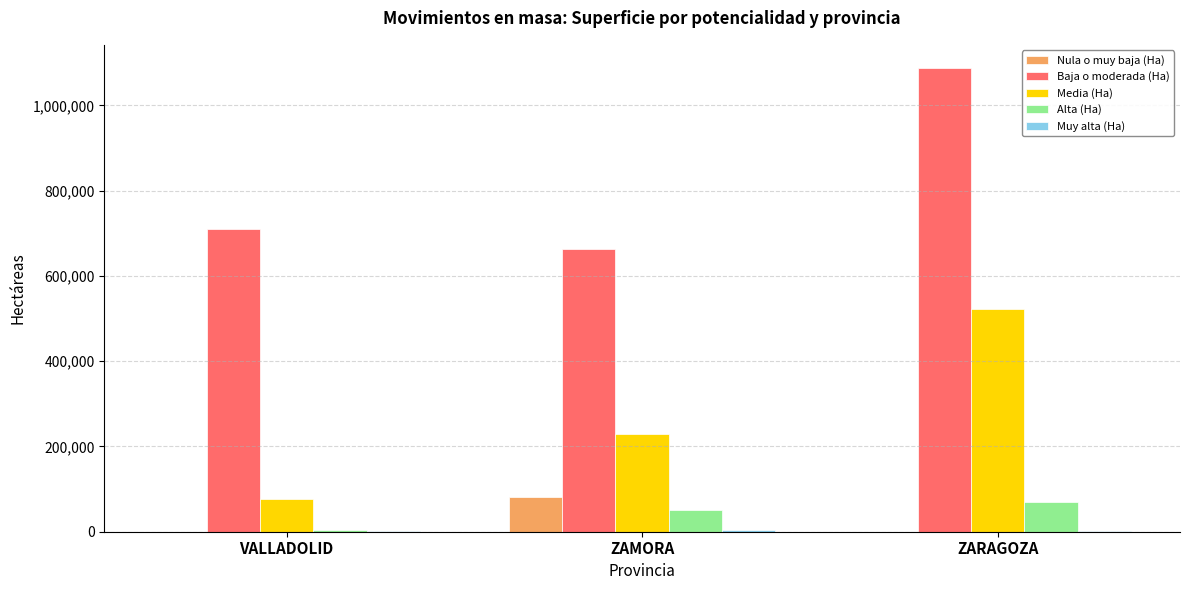

What is the highest value of the Media (Ha) series?

521733.5